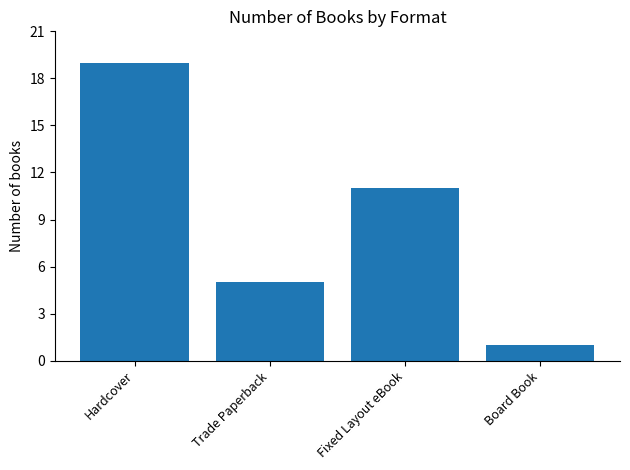

What is the value of the 4th bar from the left?

1